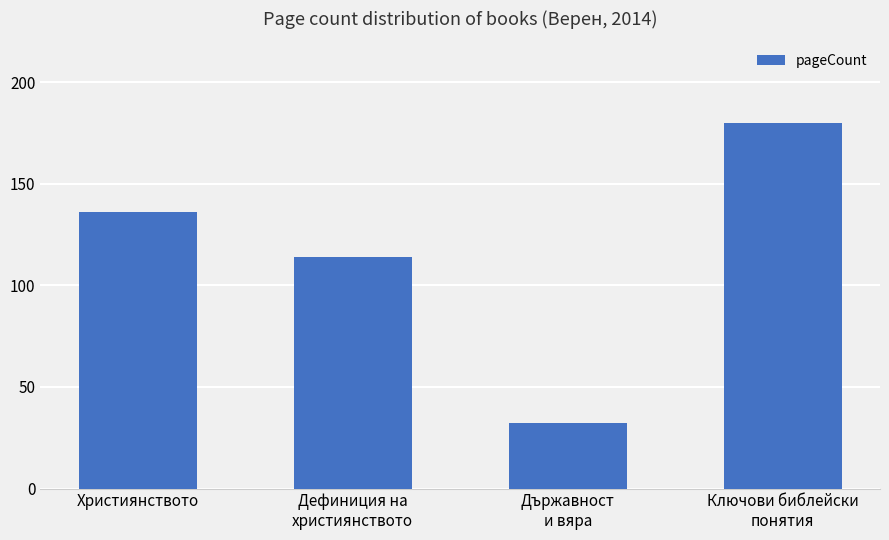

Which label corresponds to the smallest value in the chart?

Държавност
и вяра